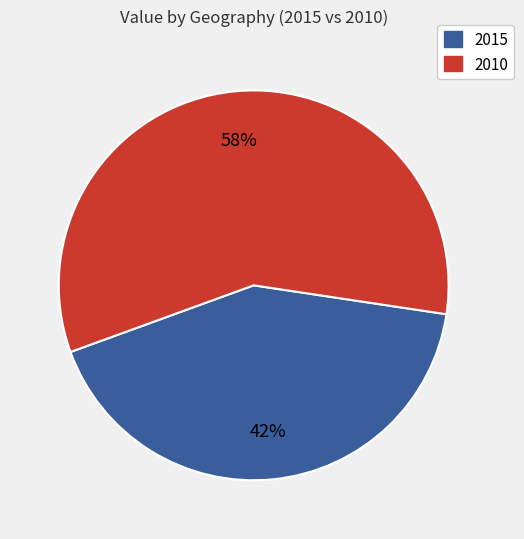

To the nearest percent, what is the average slice percentage?

50%